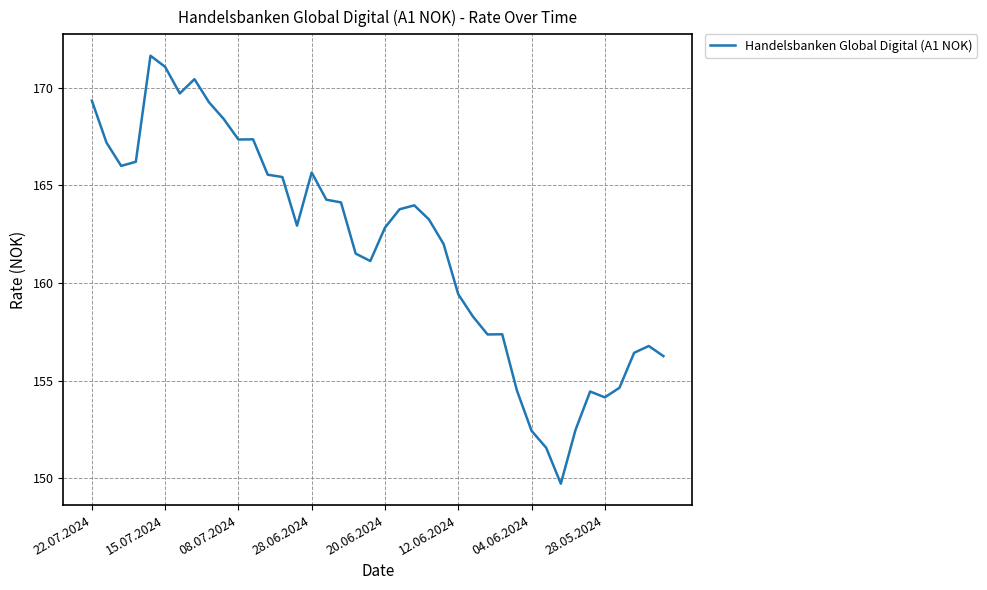

What is the smallest value displayed?

149.7